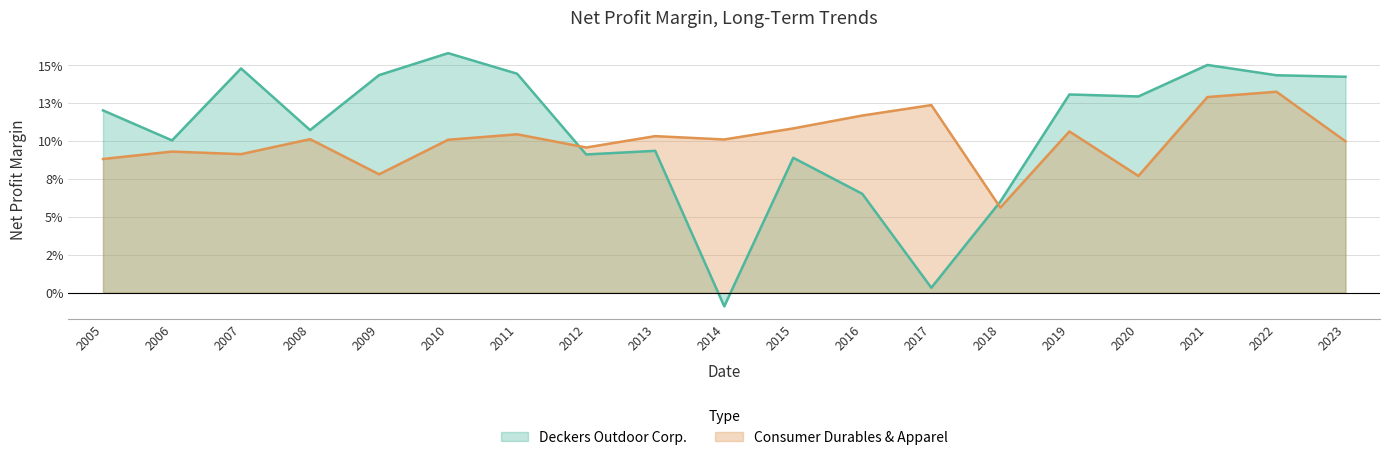

List the series in order of their peak value, lowest first.

Consumer Durables & Apparel, Deckers Outdoor Corp.